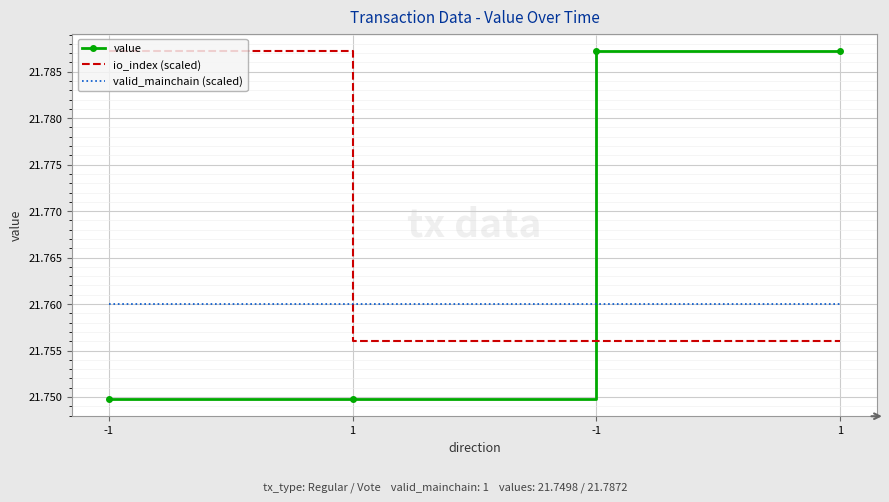

What are all the series names shown in the legend?

value, io_index (scaled), valid_mainchain (scaled)